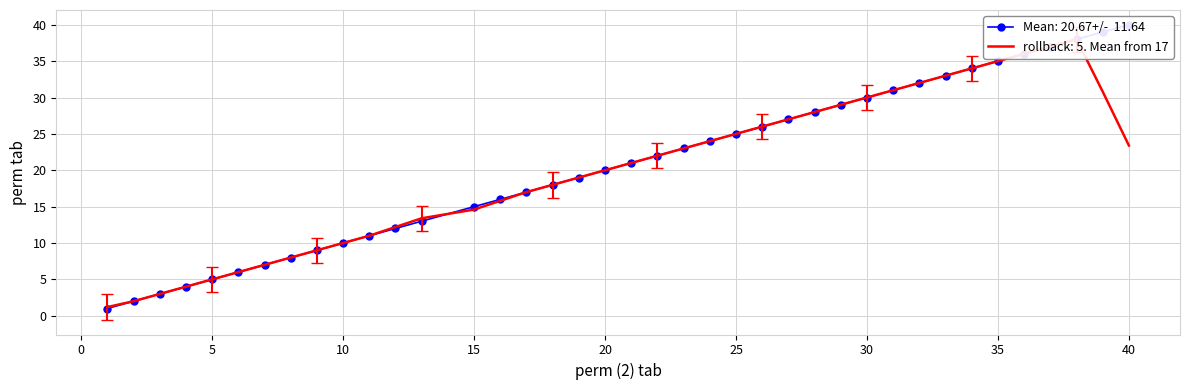

The chart shows a value of 24 at 24. True or false?

True